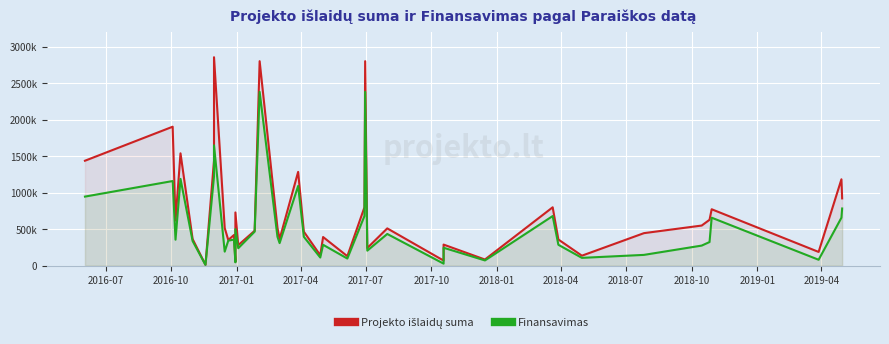

Reading left to right, extract all data points from this chart.

Projekto išlaidų suma: 1436769.5	1902679.1	617660.8	1538175.4	364031.1	11900.0	1439067.1	2854494.1	515526.5	351133.0	419348.0	53554.7	728508.6	280477.8	477665.9	2800256.0	518106.3	363047.3	1284188.2	465062.5	142676.6	391816.8	129468.9	799037.7	2800256.0	241370.6	510164.5	69389.5	288232.7	83796.5	798964.0	357846.8	136161.5	444868.2	548947.9	627591.5	772237.0	187680.9	1182760.3	920732.2
Finansavimas: 945568.0	1158669.9	355275.0	1187911.2	336728.8	10115.0	1223207.0	1647376.9	191794.2	342354.7	356445.8	45521.5	500104.2	238406.2	465724.3	2380217.6	394804.0	308590.2	1091560.0	395303.1	111269.0	285594.0	97155.0	679182.1	2380217.6	205165.0	433639.9	27382.0	244997.8	71227.0	679119.0	285594.0	106438.3	147107.4	274473.9	323127.9	656401.0	80490.0	656401.0	782622.4